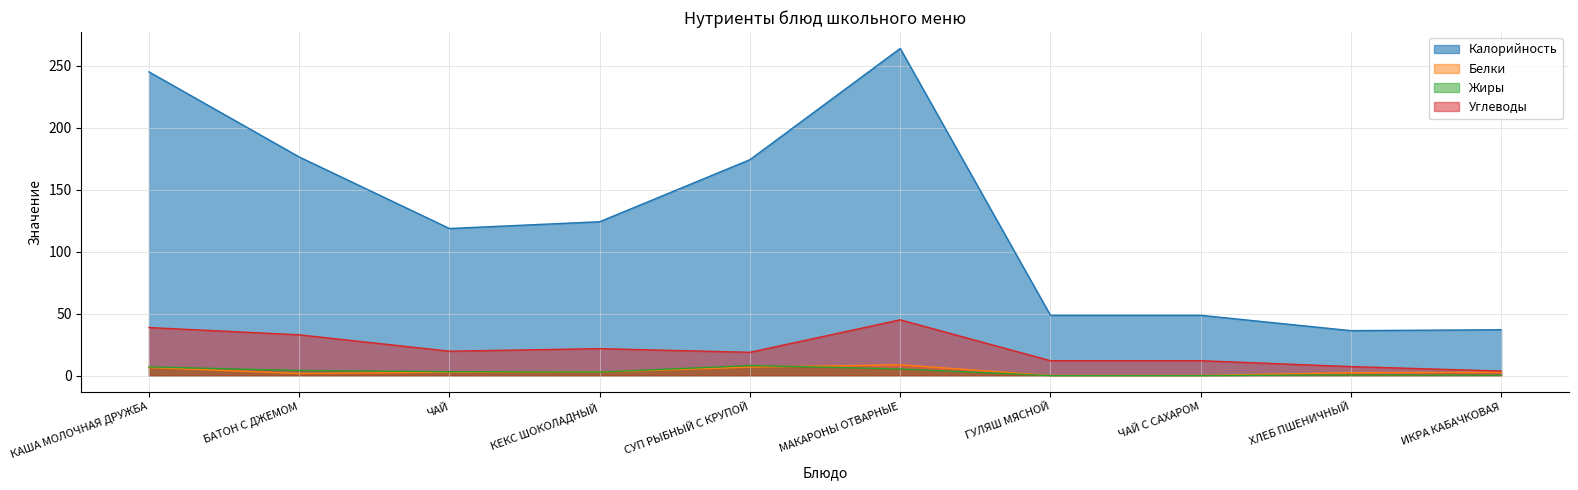

What position from the left is КЕКС ШОКОЛАДНЫЙ?

4